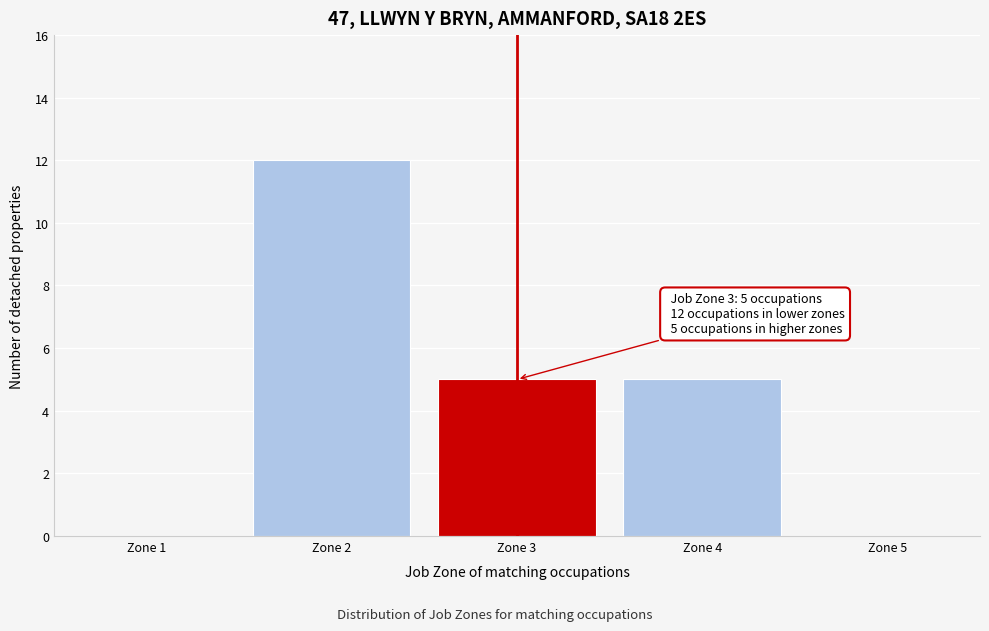

Reading left to right, what are all the values shown in this chart?

Zone 1=0	Zone 2=12	Zone 3=5	Zone 4=5	Zone 5=0